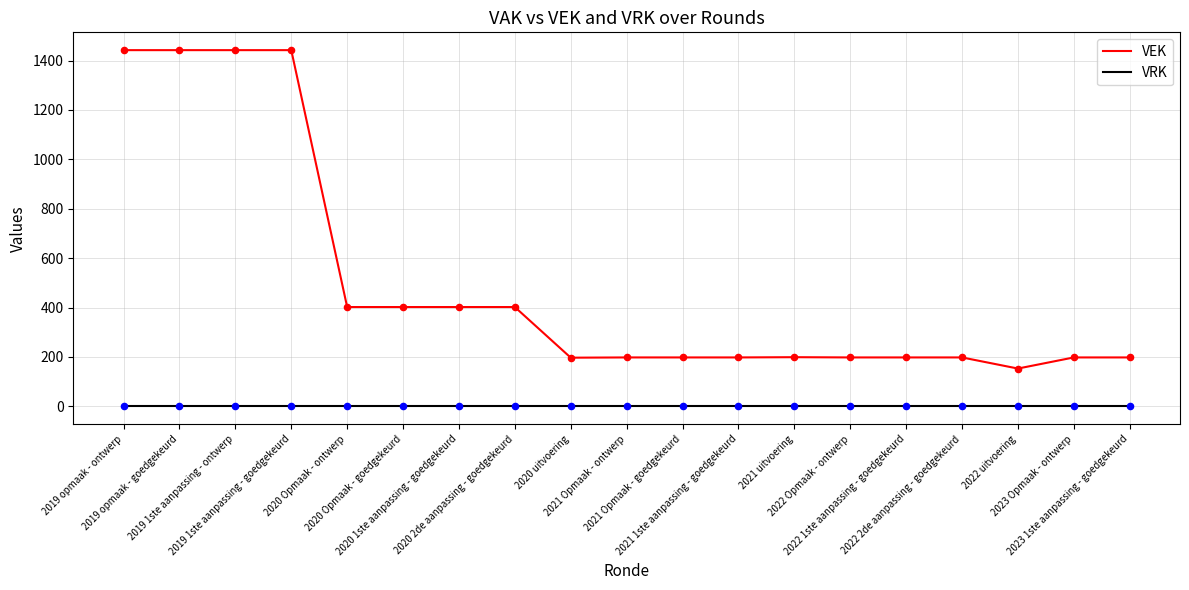

What is the total value across all series at 2019 1ste aanpassing - ontwerp?

1442